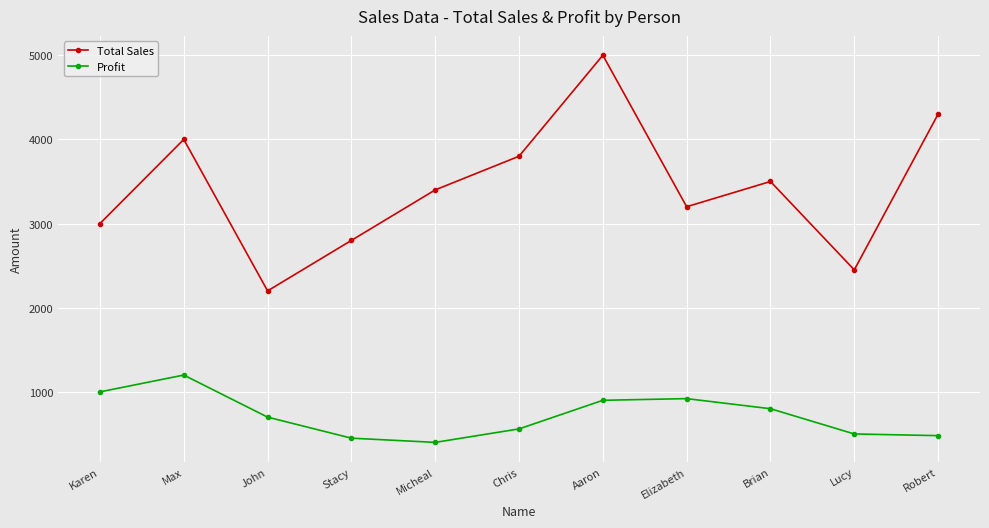

What is the difference between the Total Sales values at John and Max?

1800